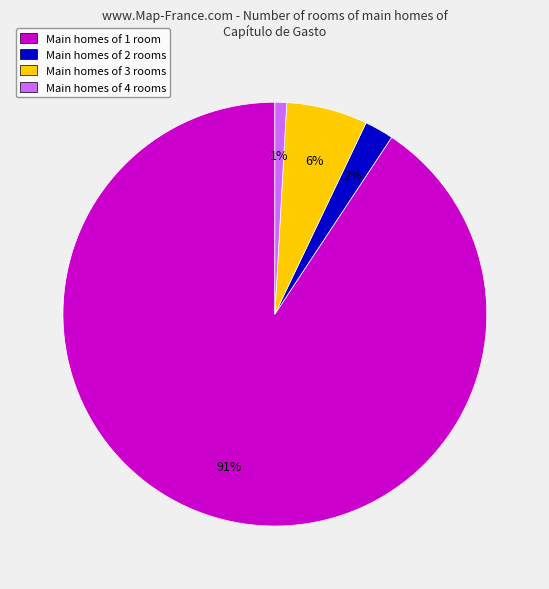

Which category accounts for the majority?

Main homes of 1 room